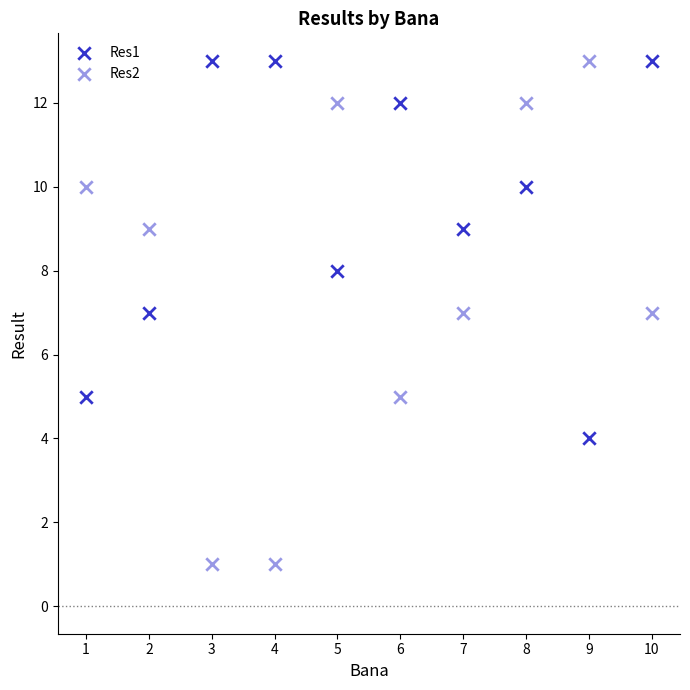

How many points are shown in the scatter plot?

20